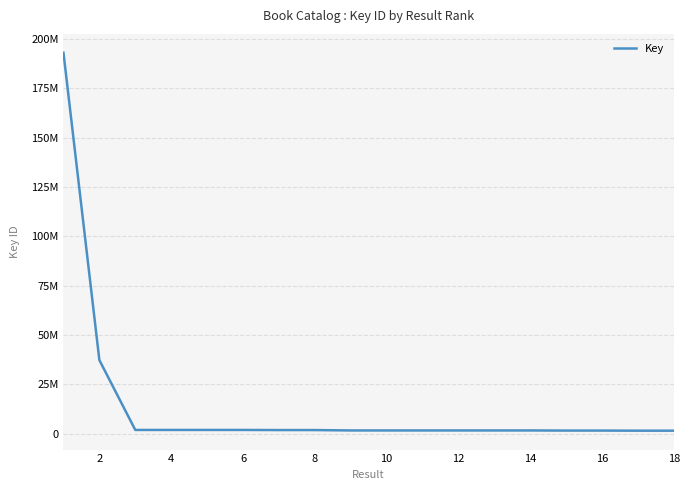

Is this an area chart (filled region under the line)?

No